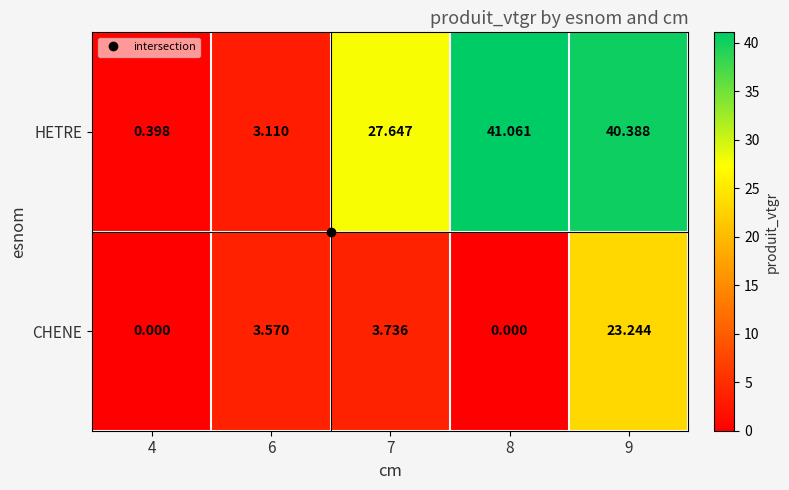

Is the value of CHENE at 6 greater than the value of HETRE at 4?

Yes